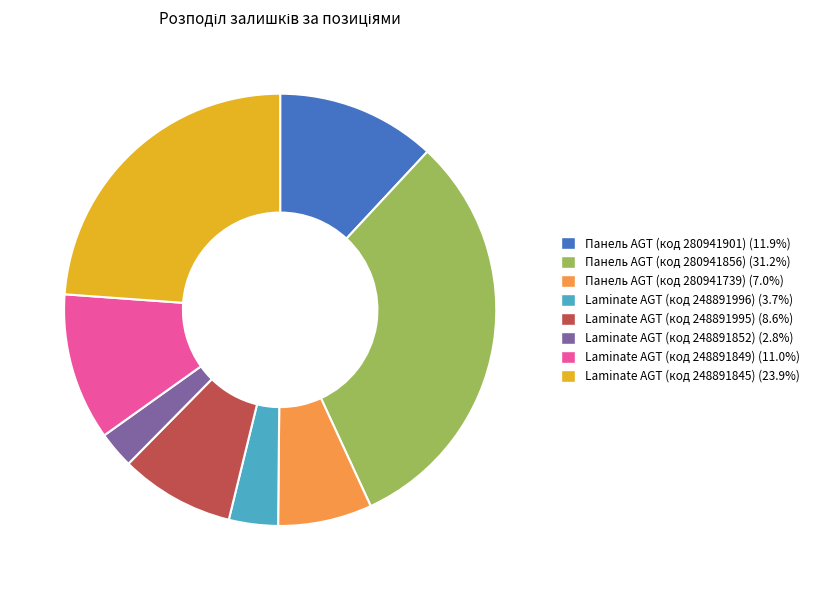

Which has a higher value, Панель AGT (код 280941901) or Laminate AGT (код 248891996)?

Панель AGT (код 280941901)